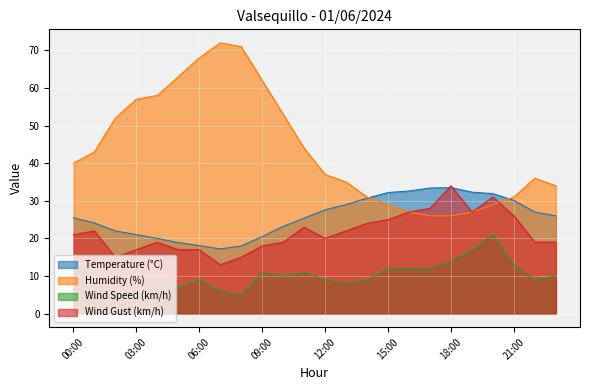

At which category is the sum across all series the highest?

20:00